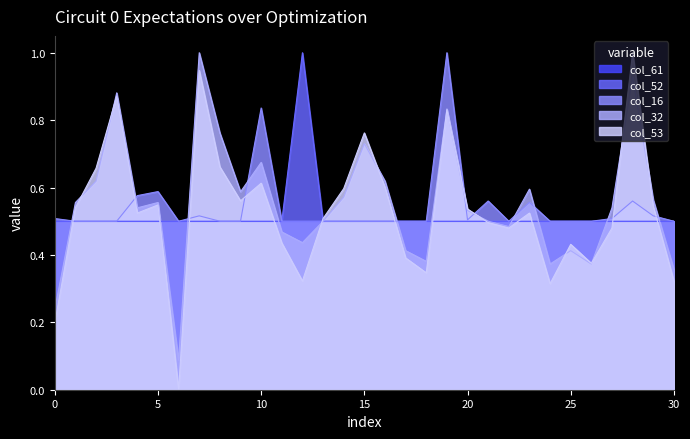

What are all the series names shown in the legend?

col_61, col_52, col_16, col_32, col_53